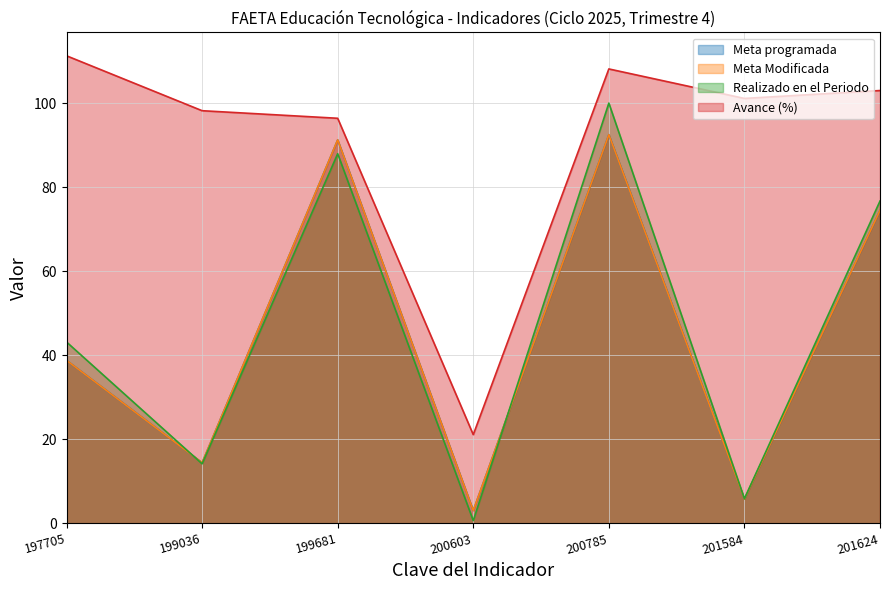

Reading left to right, list all the values displayed in this chart.

Meta programada: 38.8	14.4	91.2	3.0	92.5	5.8	74.5
Meta Modificada: 38.8	14.4	91.2	3.0	92.5	5.8	74.5
Realizado en el Periodo: 43.1	14.2	88.0	0.6	100.0	5.8	76.7
Avance (%): 111.3	98.2	96.4	21.1	108.1	101.1	103.0